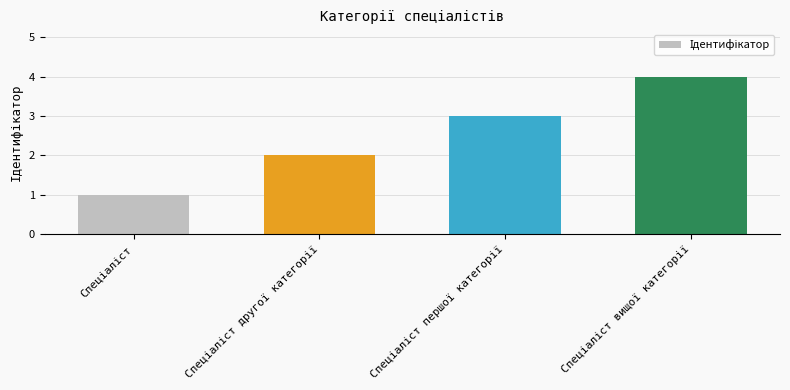

Reading left to right, transcribe all the data shown in this chart.

1	2	3	4